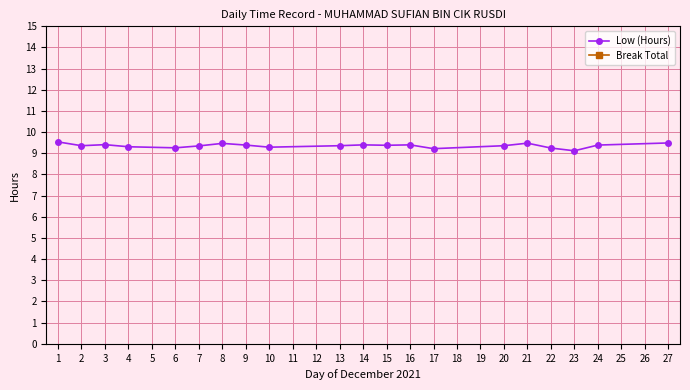

The chart shows a value of 2.7 at 24. True or false?

False